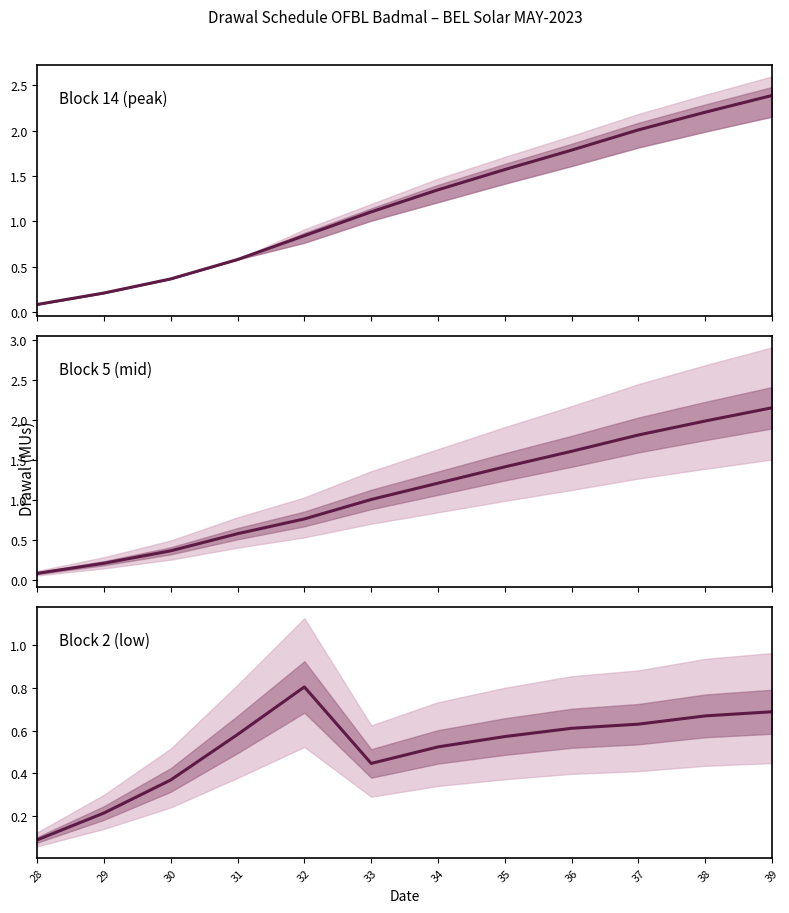

Rank the categories by Block 5 (mid) value from lowest to highest.

28, 29, 30, 31, 32, 33, 34, 35, 36, 37, 38, 39